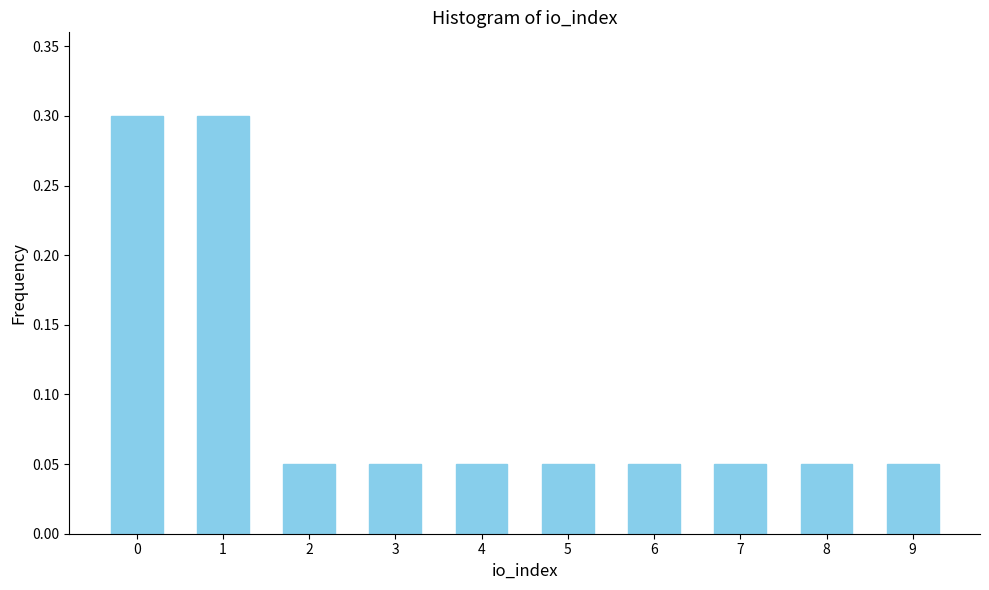

How many values are between 0 and 1?

10